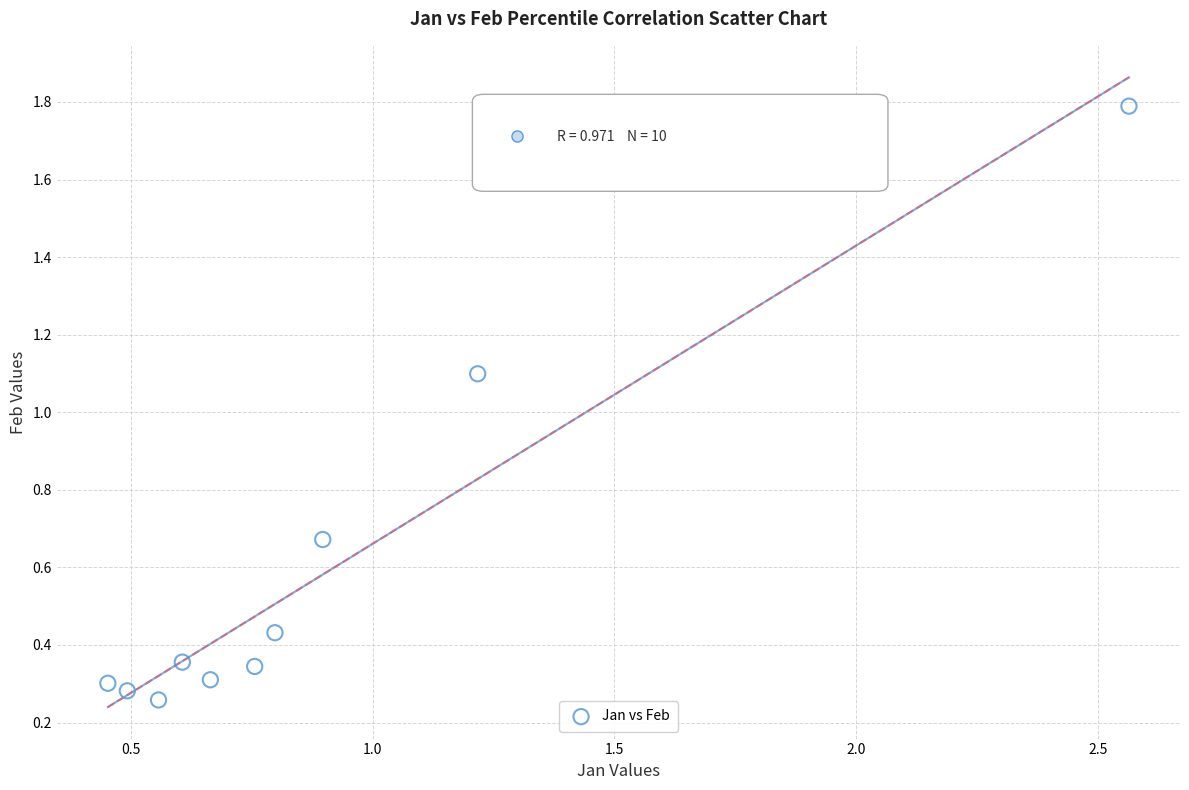

What is the average Y value?

0.6